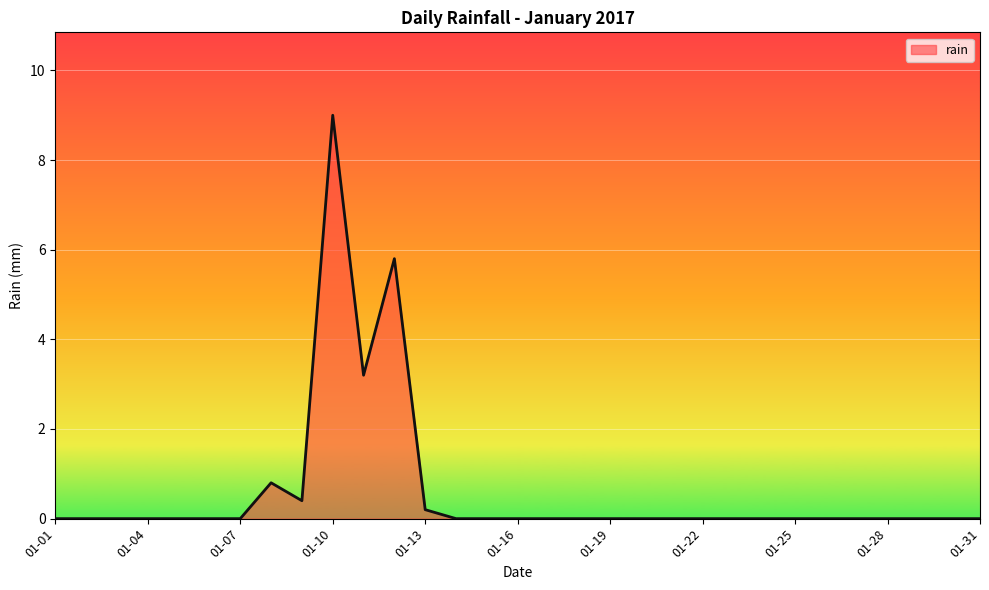

What is the maximum value shown in the chart?

9.0